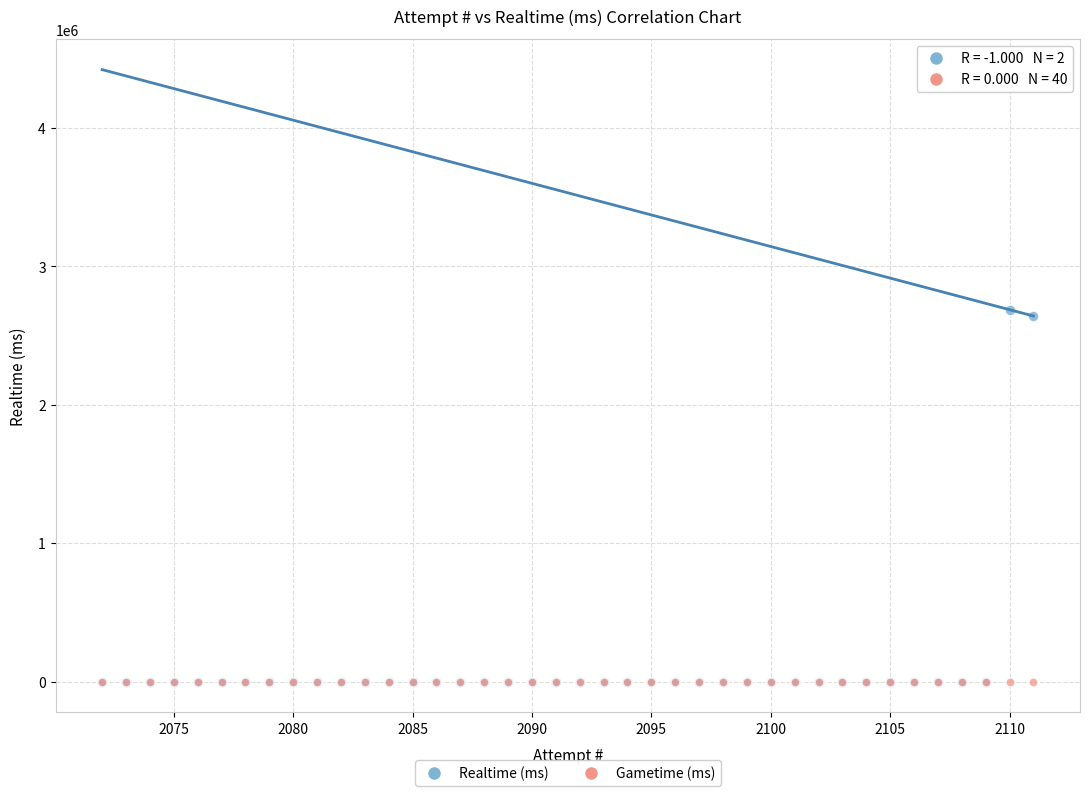

What are all the series names shown in the legend?

Realtime (ms), Gametime (ms)